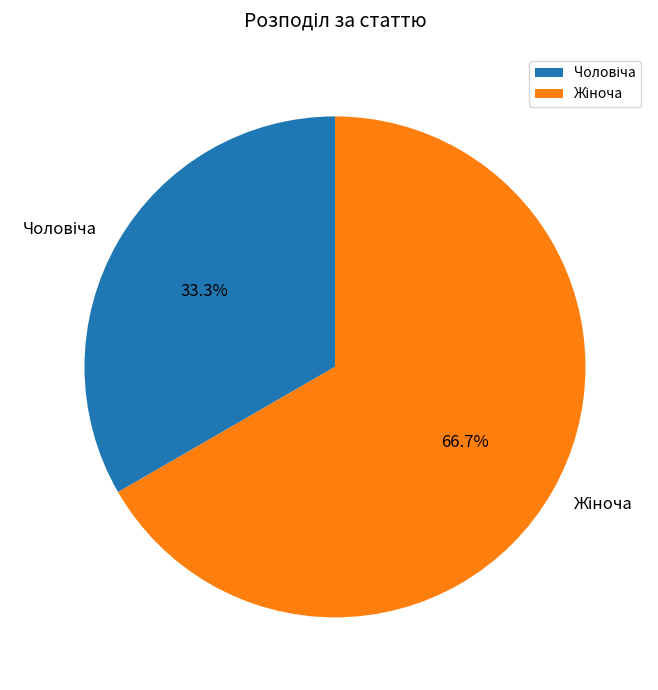

Does any single category account for the majority?

Yes